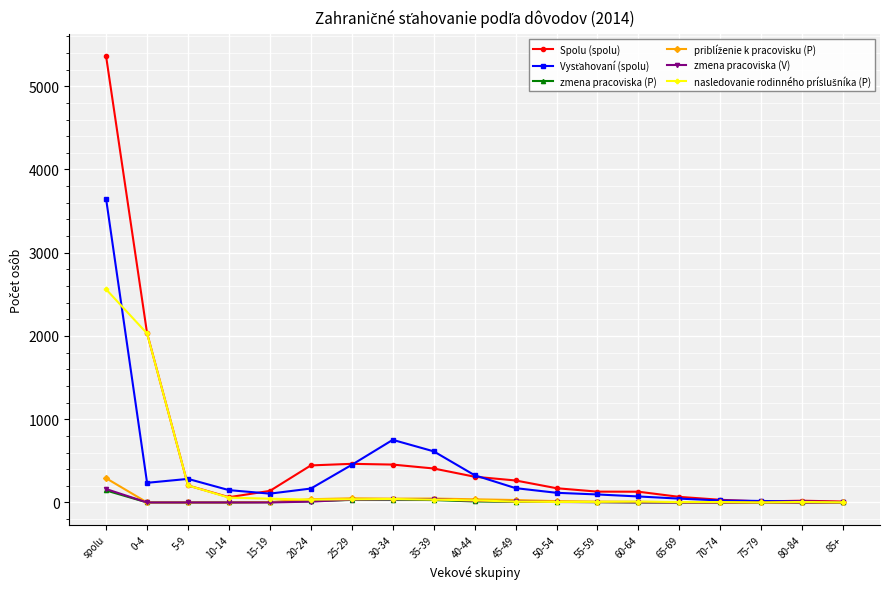

What is the label of the 14th point from the left?

60-64